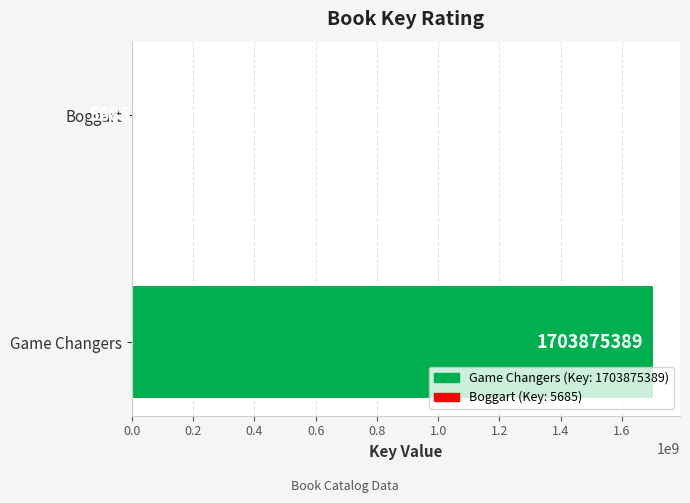

Does the chart contain stacked bars?

No